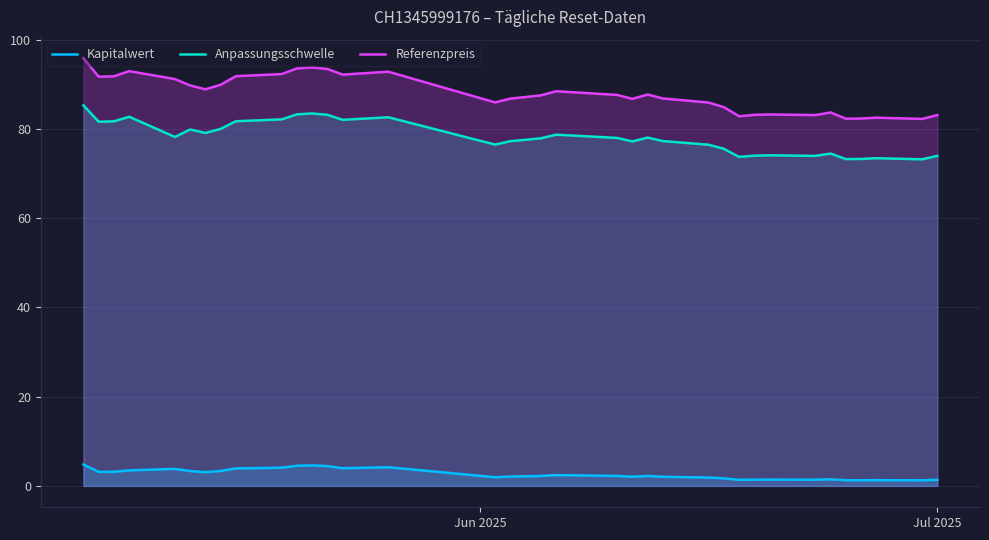

Which series has the largest total across all categories?

Referenzpreis